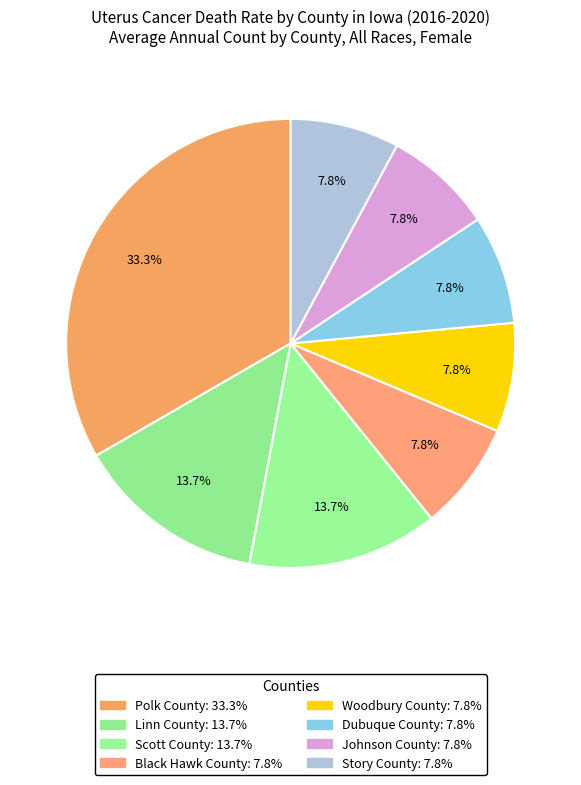

What percentage is the Linn County slice, to the nearest percent?

14%